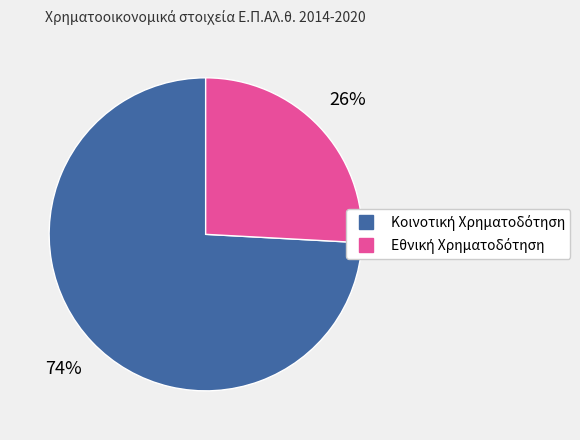

Does any single category account for the majority?

Yes